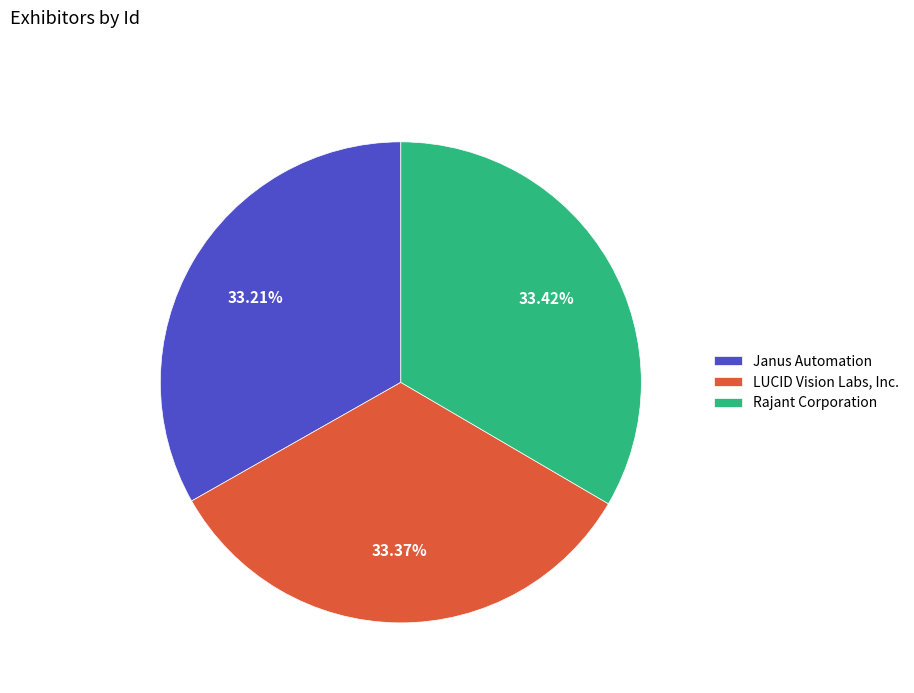

To the nearest percent, what portion does Janus Automation represent?

33%